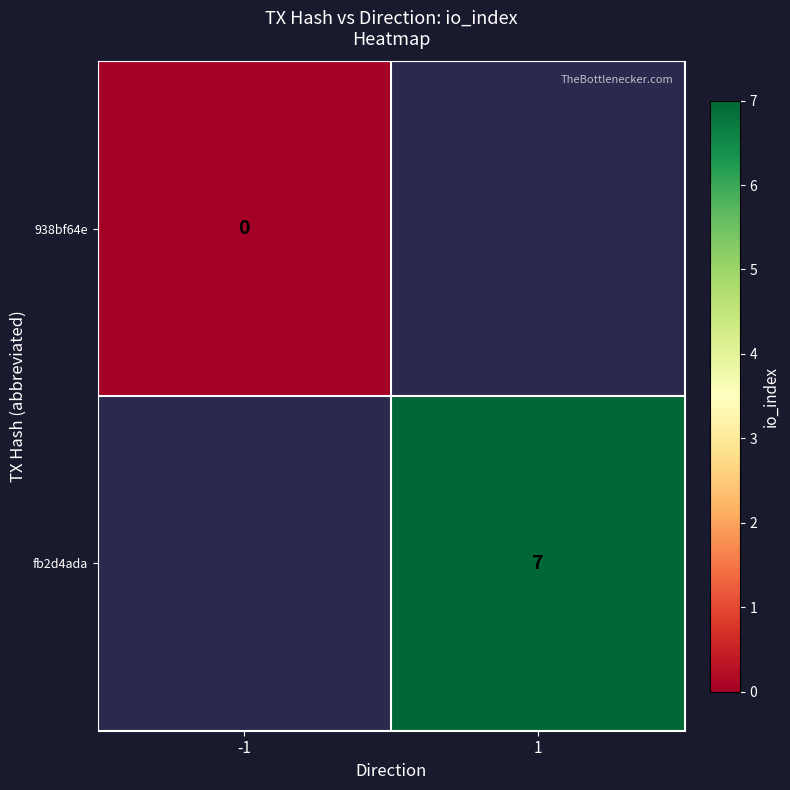

True or false: fb2d4ada has a value of 7 at 1.

True